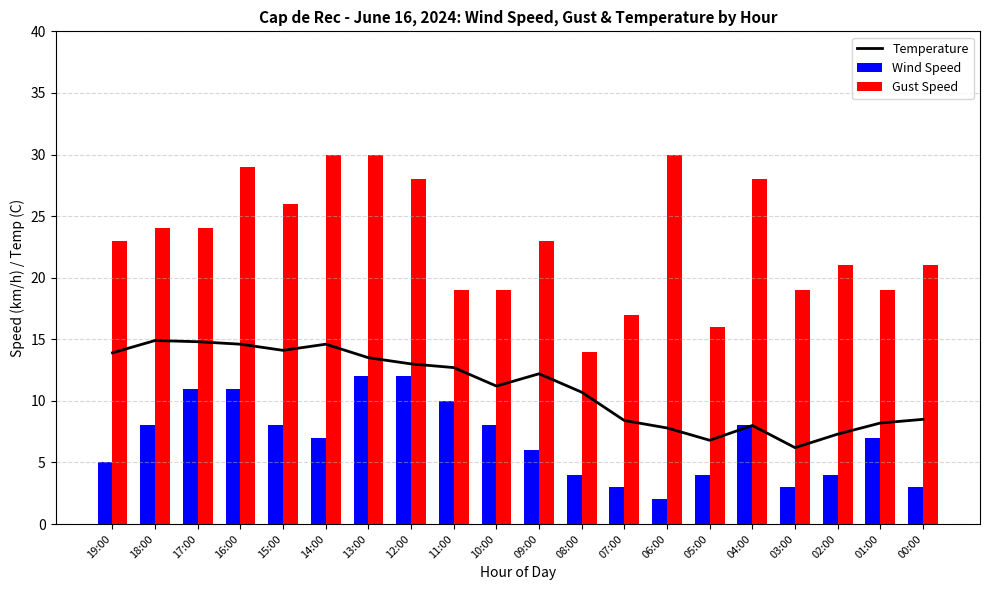

What is the difference between the maximum and minimum values in the Wind Speed series?

10